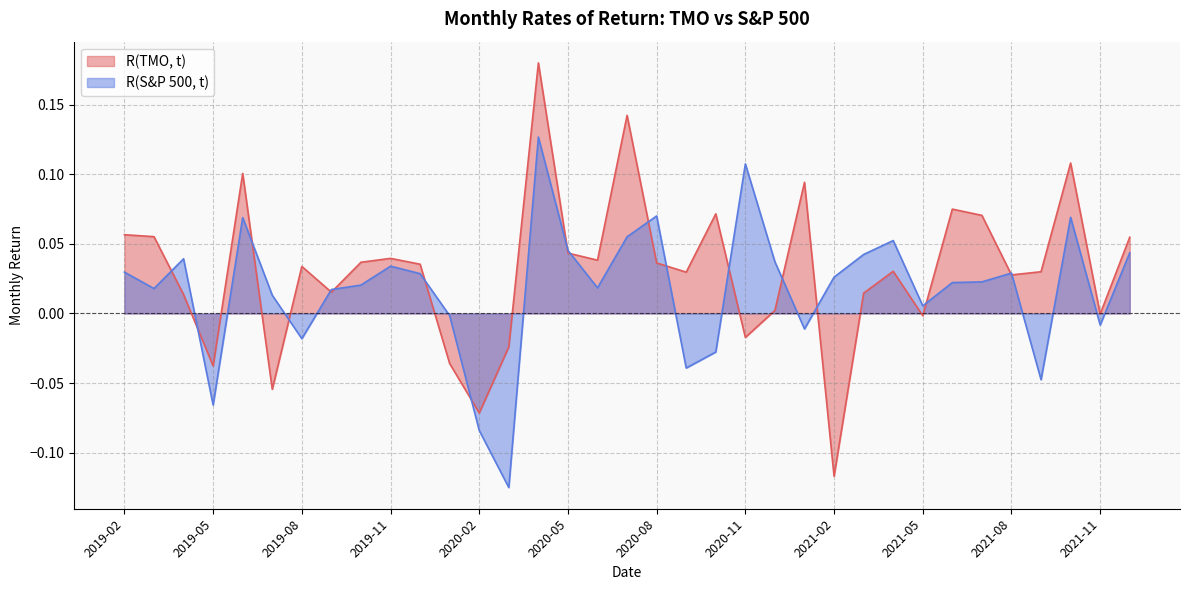

What is the label of the 17th point from the left?

2020-06